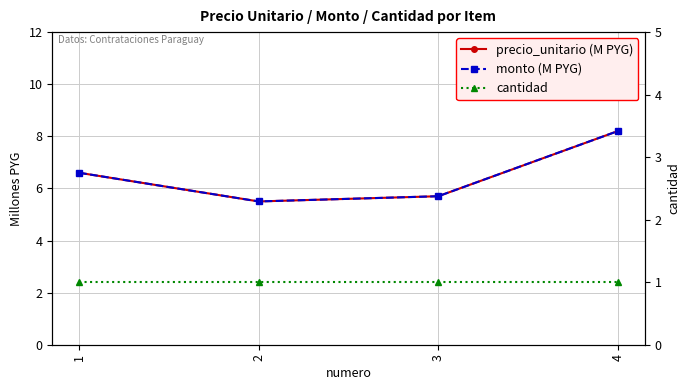

How many data points in monto (M PYG) are above 6?

2